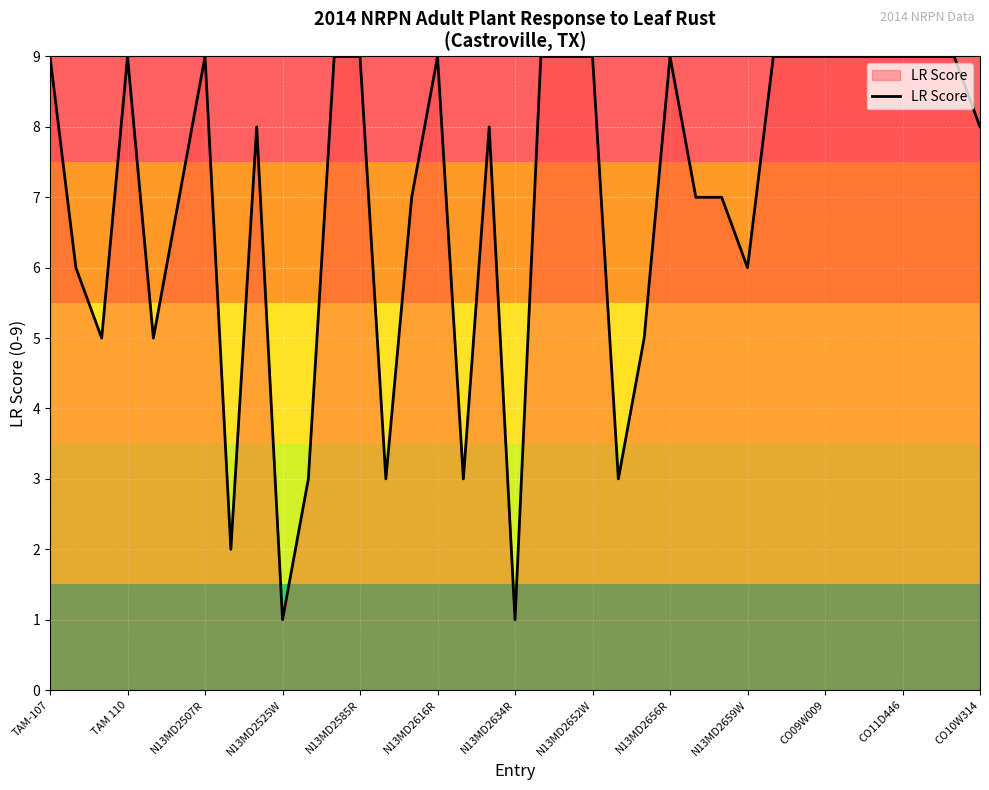

What is the greatest value displayed?

9